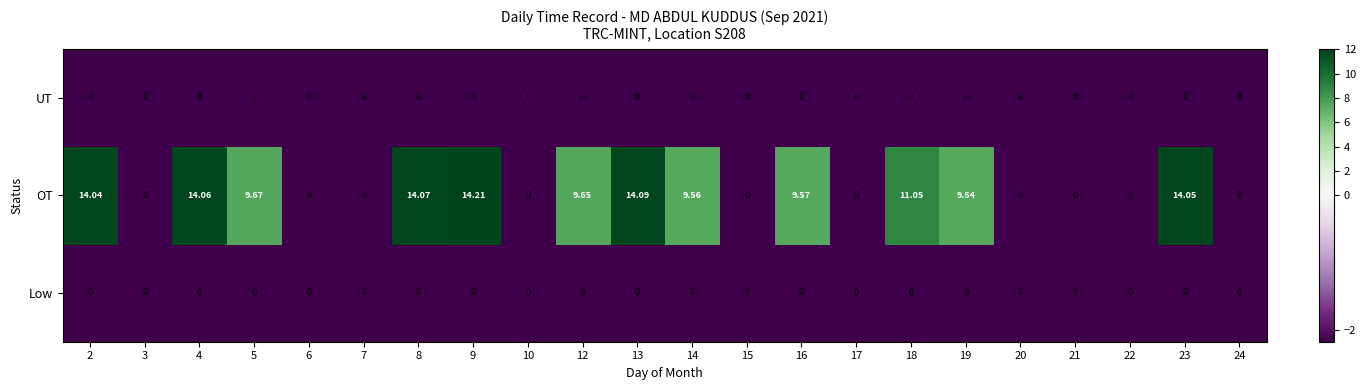

Which series has the largest range (max minus min)?

OT